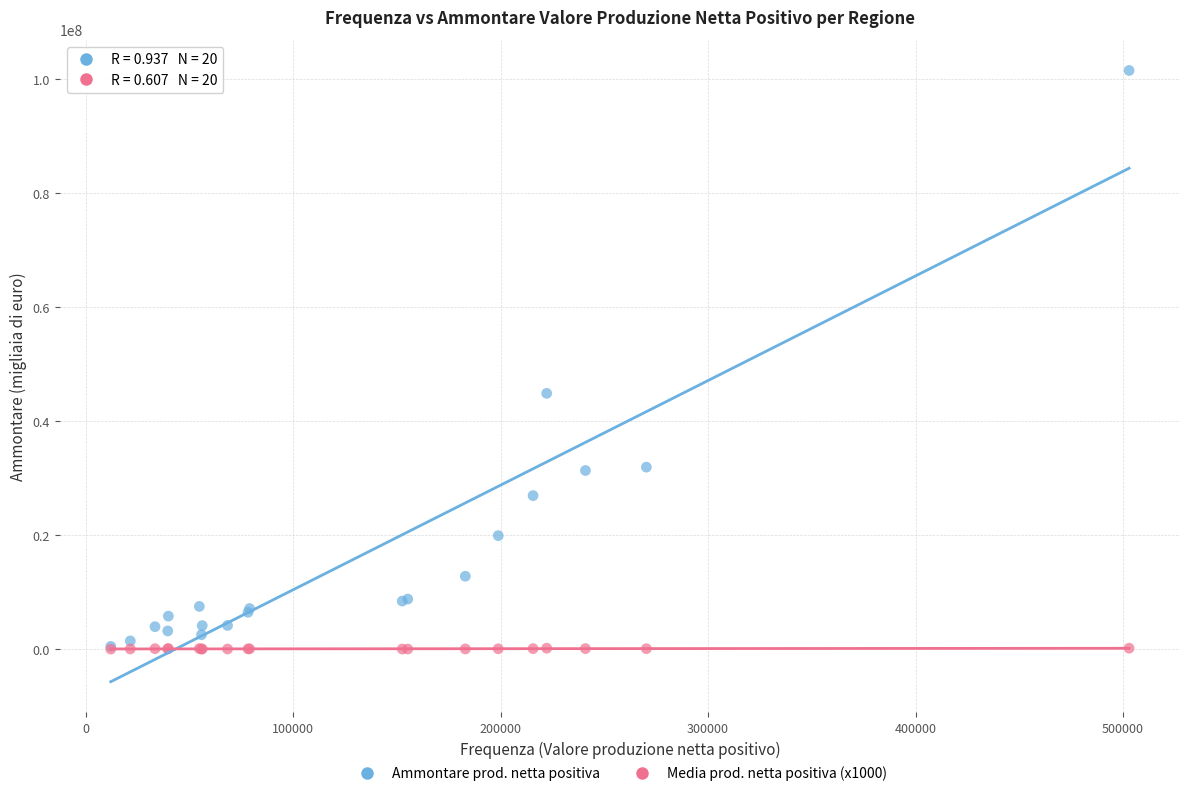

Across all series, what Y value is closest to 50764646?

44883374